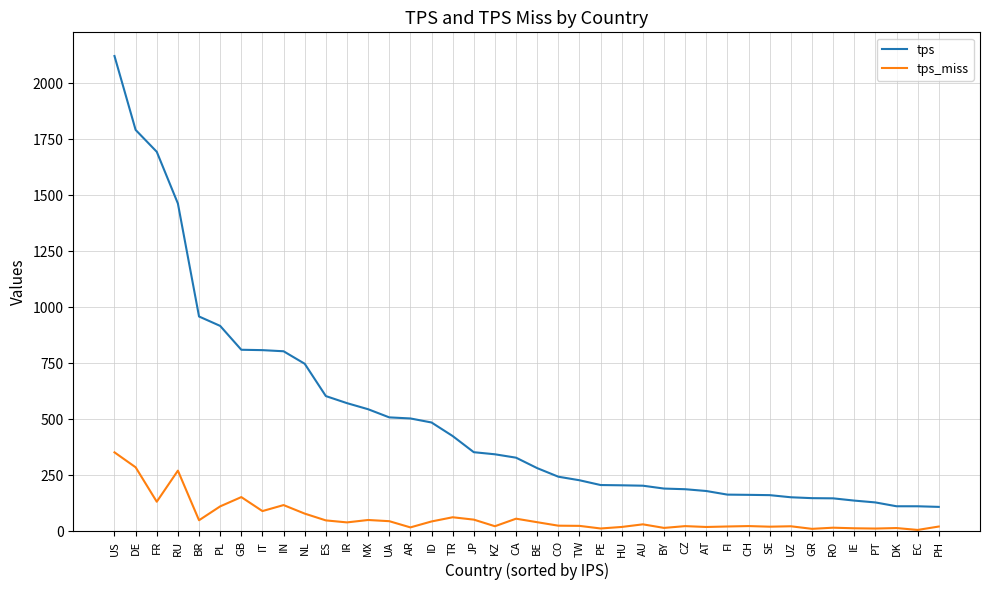

What is the difference between the tps values at SE and GR?

13.5